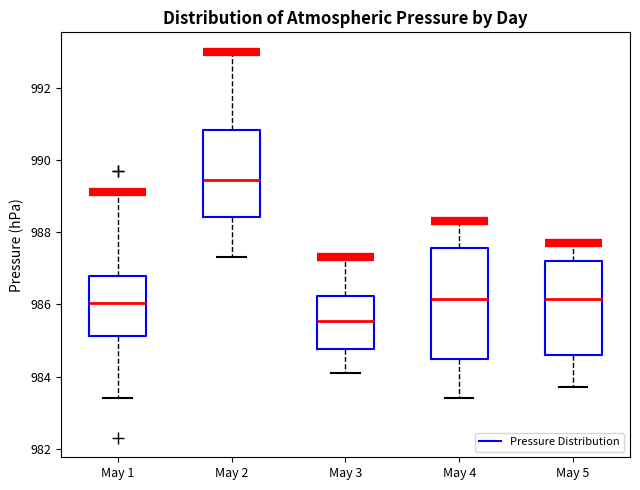

Where does the lower whisker of the box for May 5 end on the y-axis? The values are not printed on the chart, so give them approximately, as read against the axis.

983.8